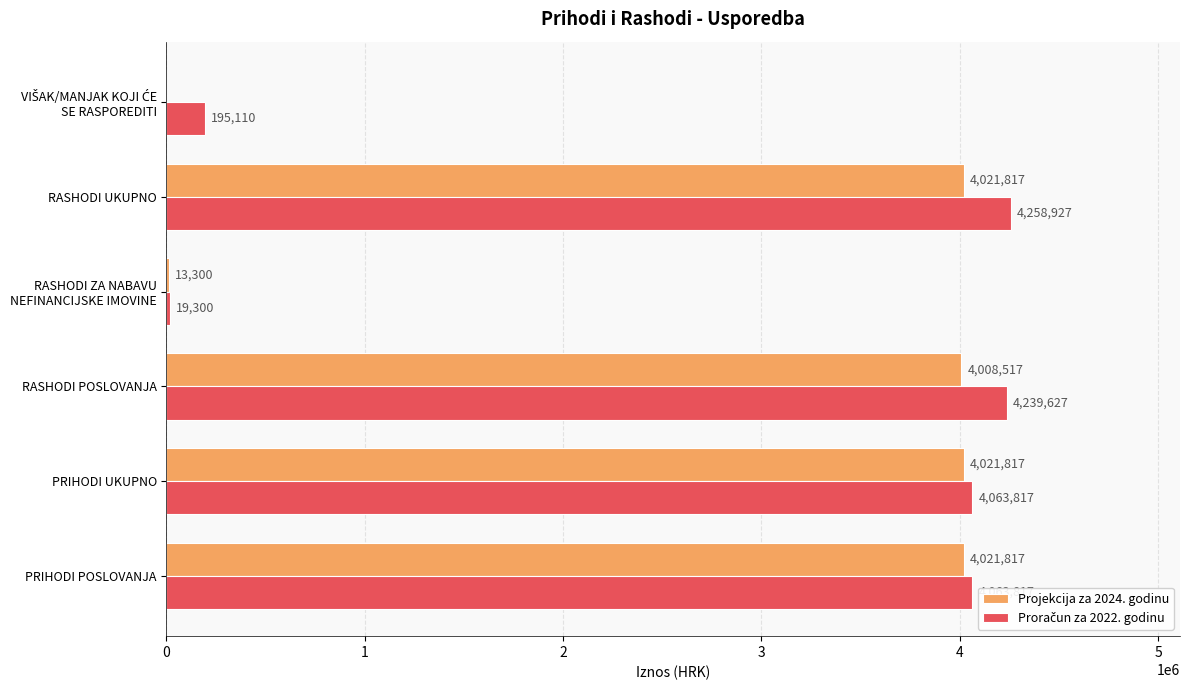

What is the maximum value shown in the chart?

4258927